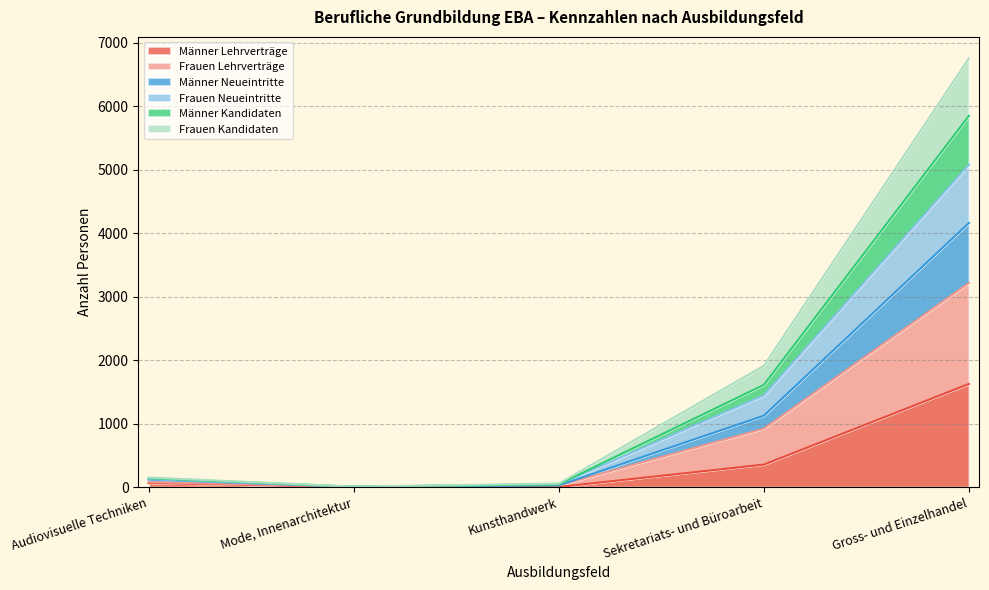

What is the lowest value of the Frauen Neueintritte series?

5